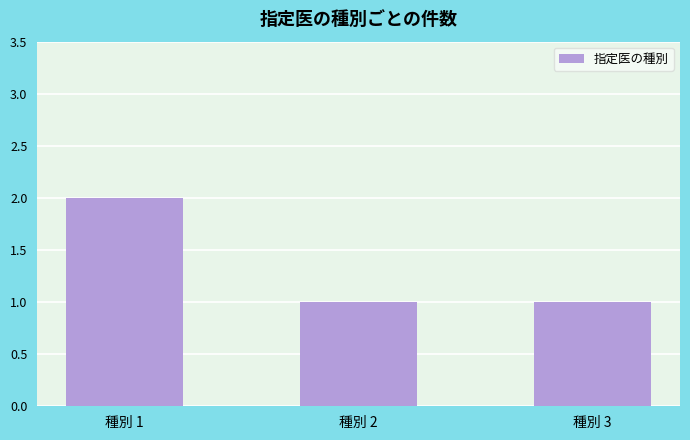

Reading right to left, transcribe all the data shown in this chart.

1	1	2